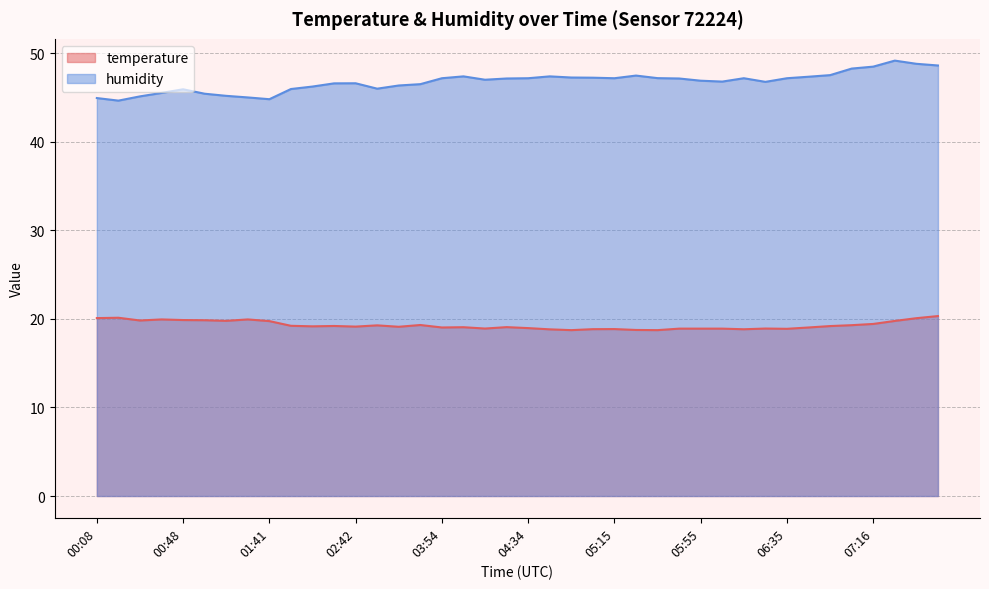

Between 07:05 and 01:08, which is larger?

01:08